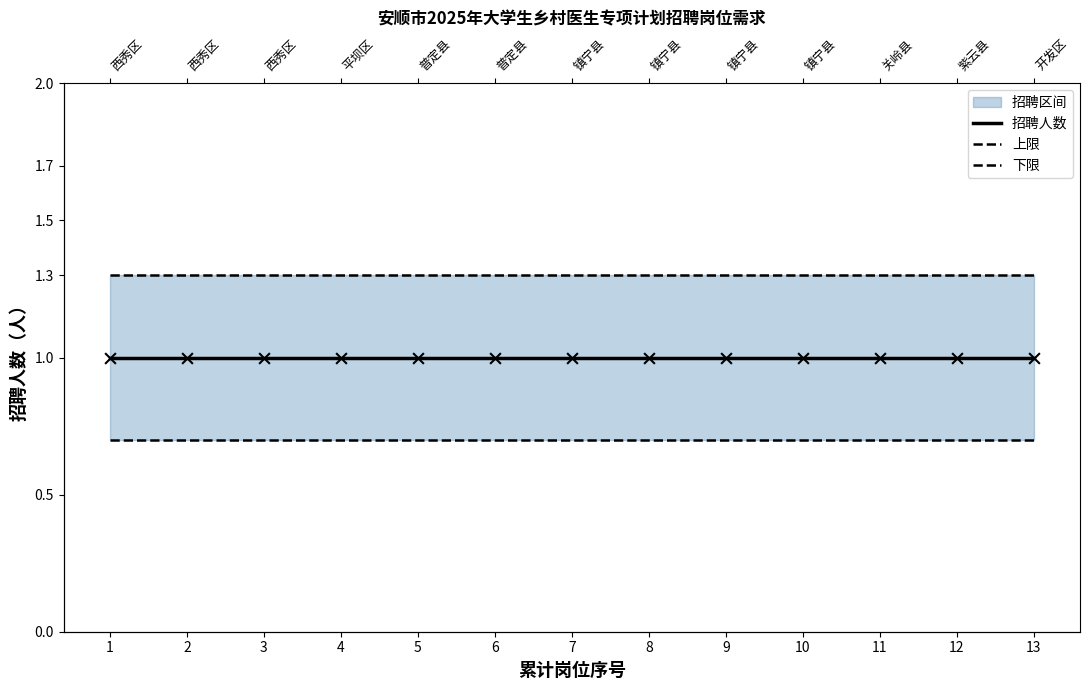

Which series contains the lowest Y value?

下限